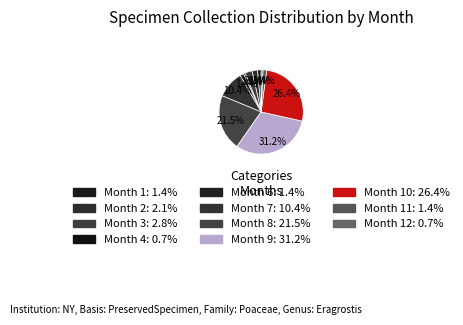

Count the number of slices in the pie.

11